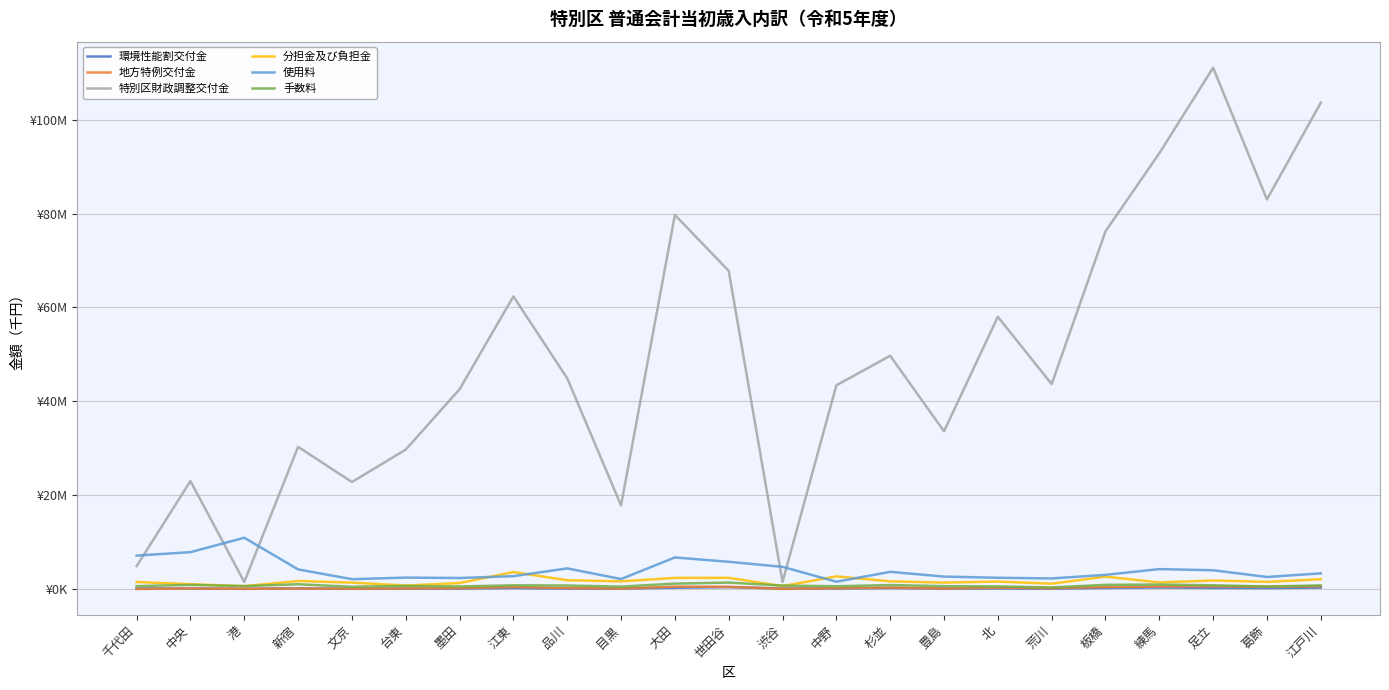

How many values in the 地方特例交付金 series are below 182000?

11